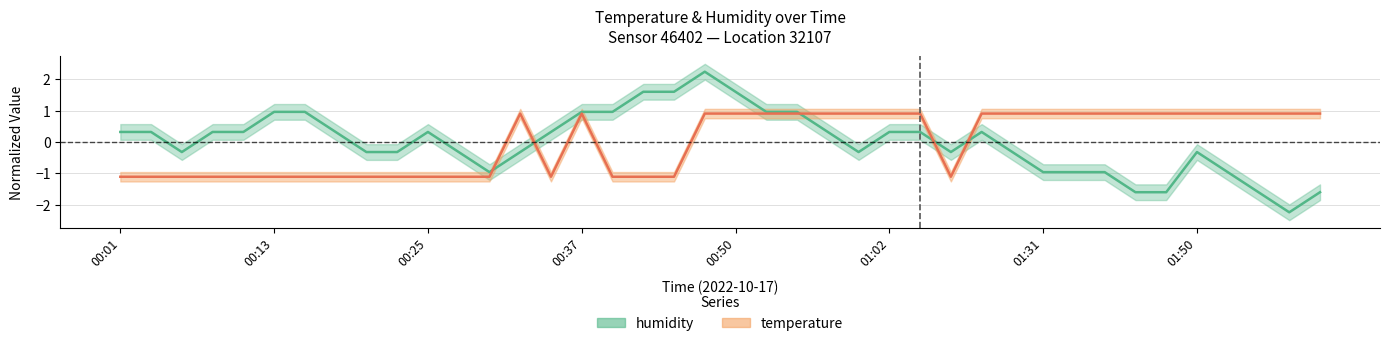

Count the number of categories in the chart.

40